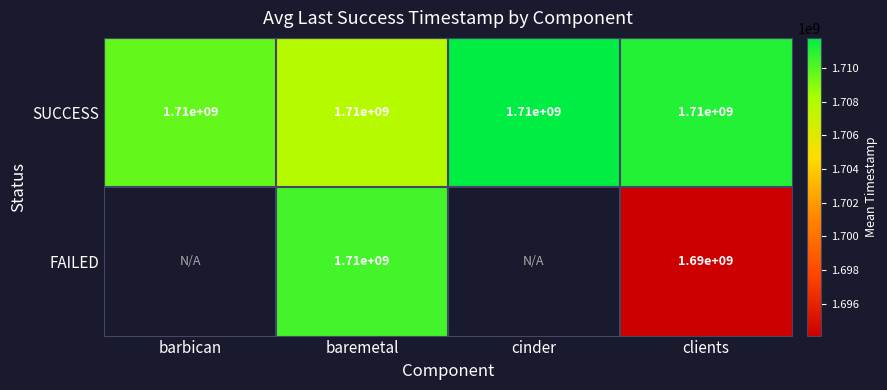

How many values in the SUCCESS series exceed 1711061516?

2